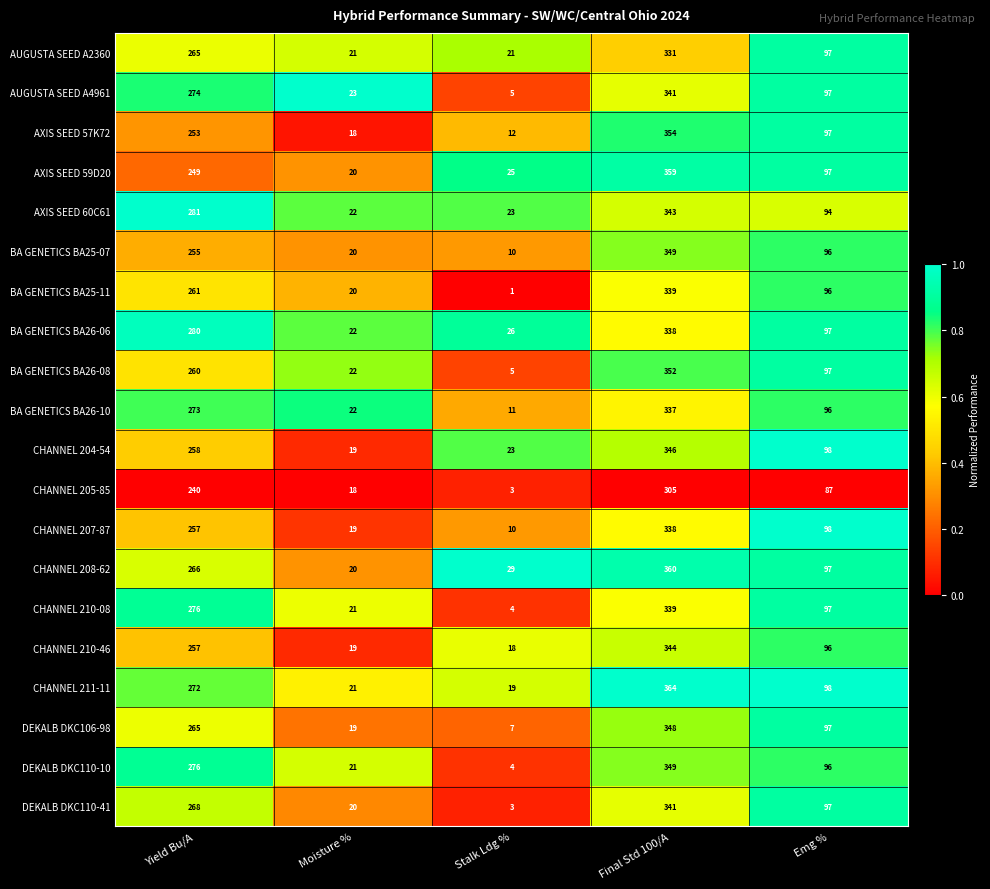

What is the maximum value shown in the chart?

364